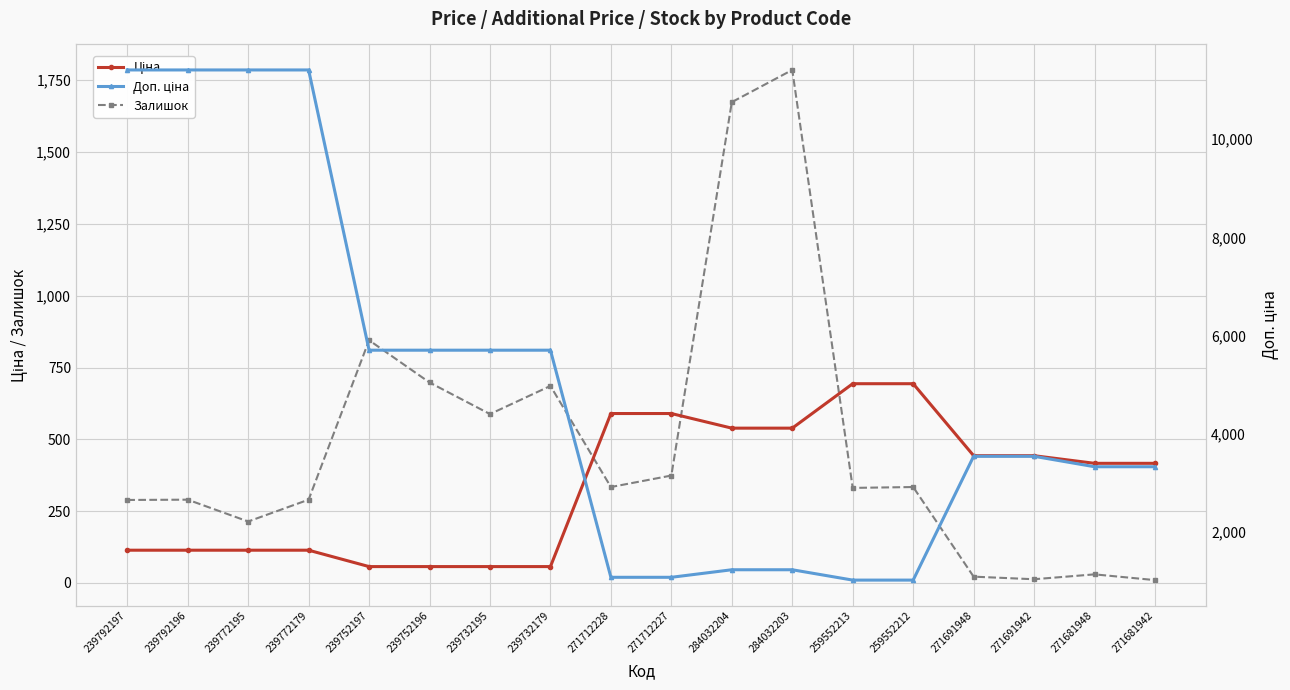

How many distinct data groups are displayed?

3